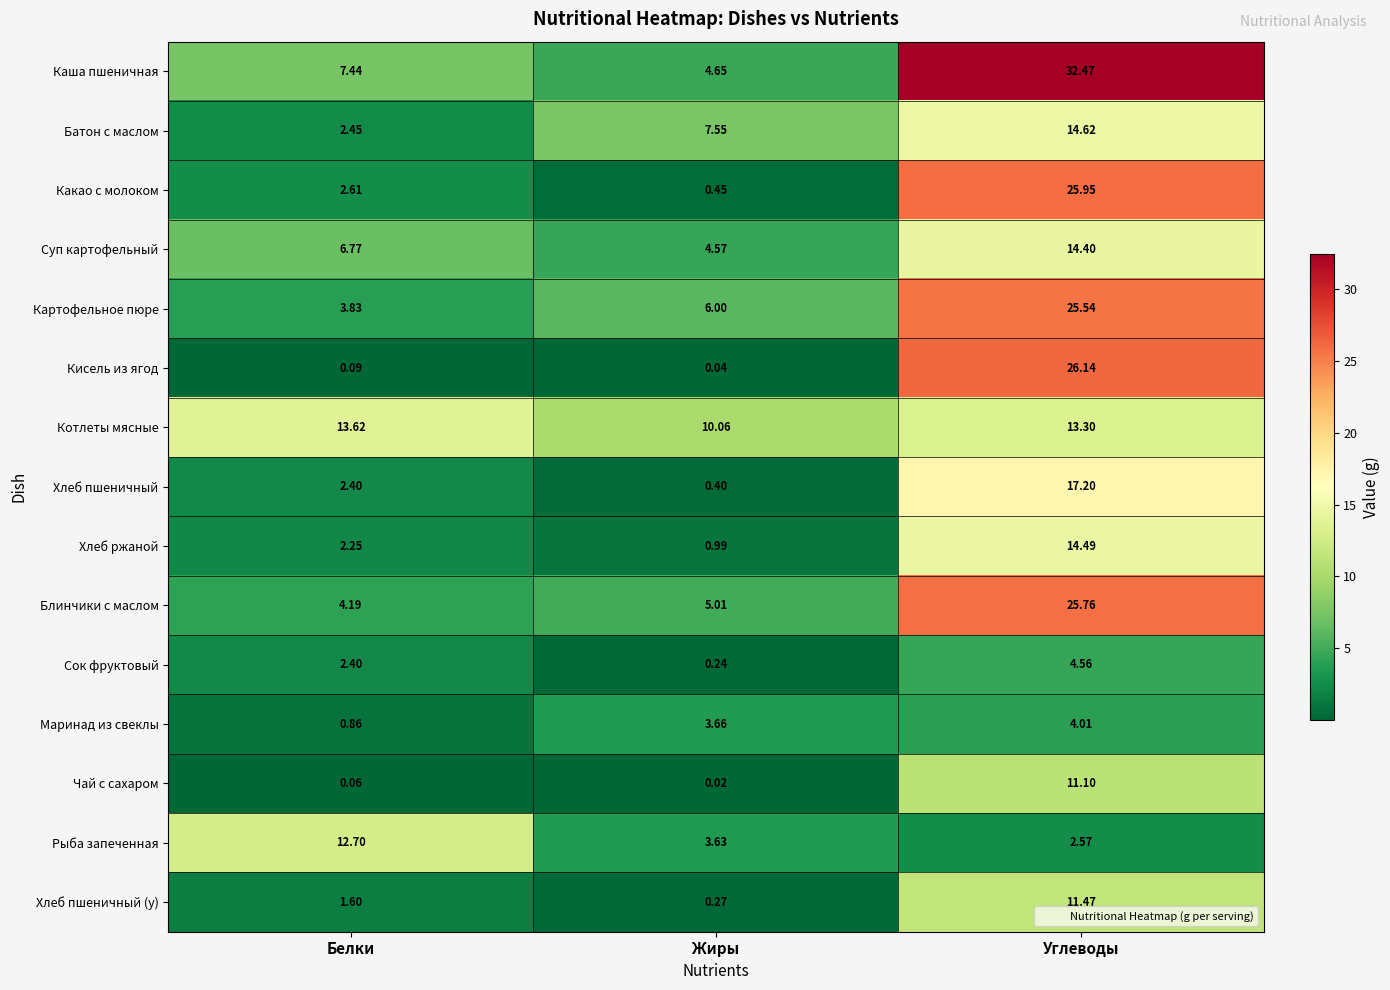

Between Белки and Углеводы, which series saw the biggest shift?

Кисель из ягод